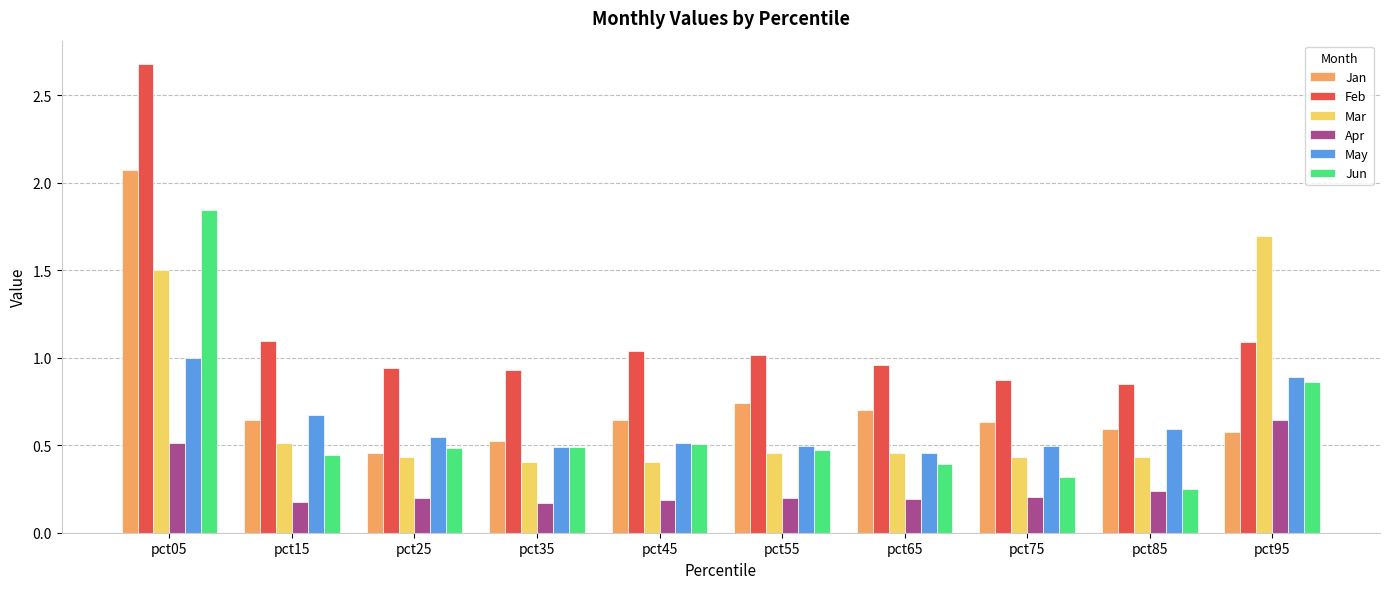

Which series has the largest range (max minus min)?

Feb